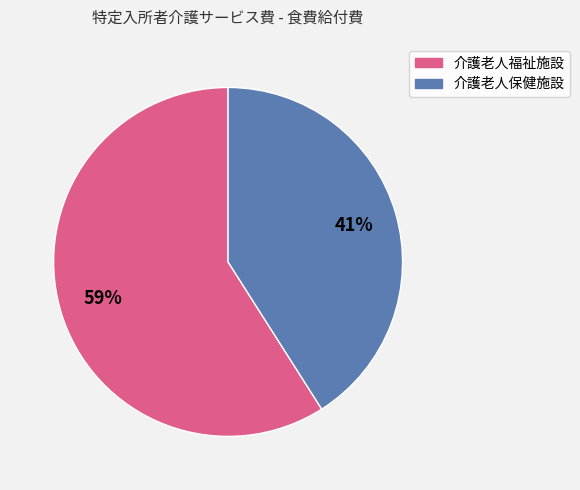

What is the majority slice?

介護老人福祉施設